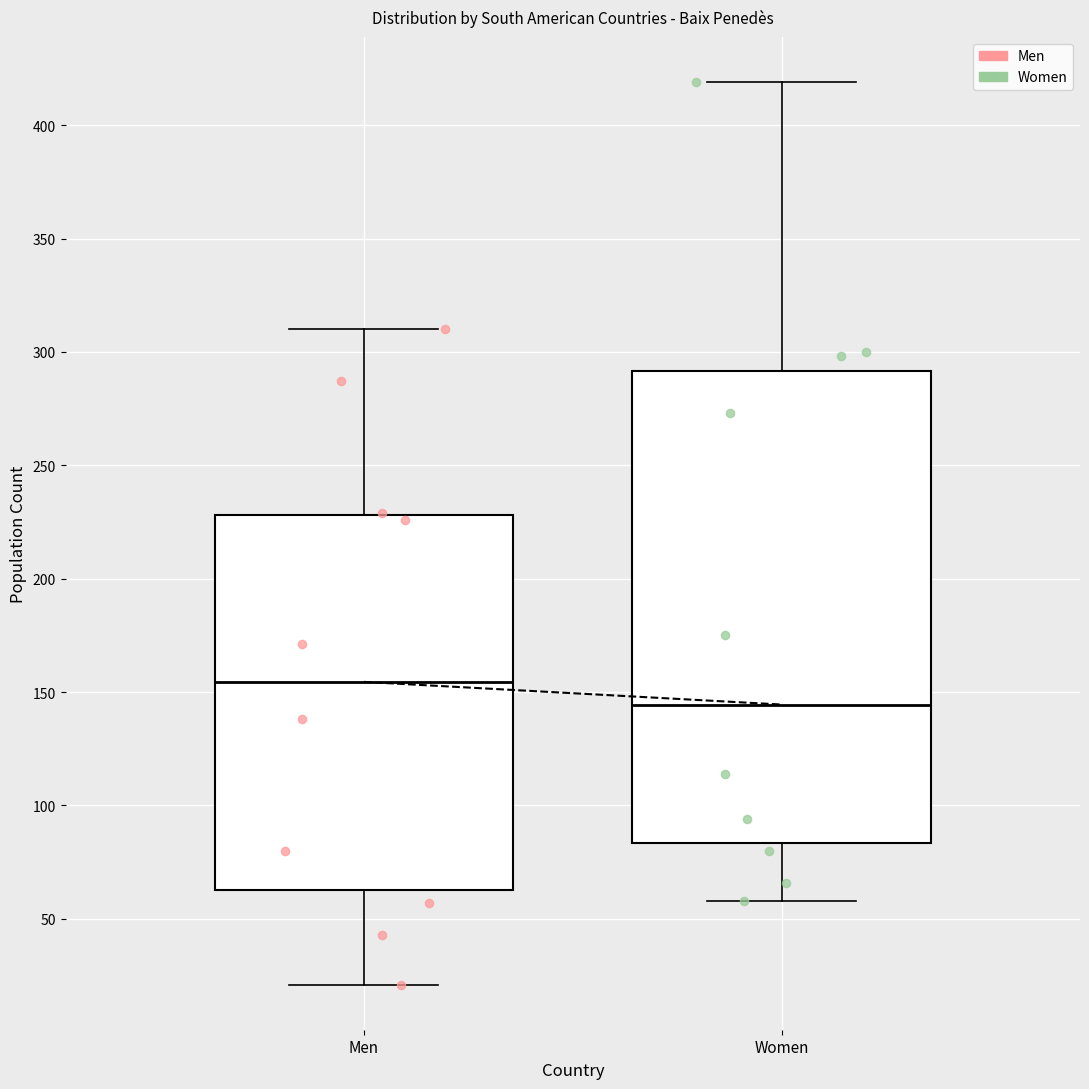

Which box's median line is the lowest?

Women